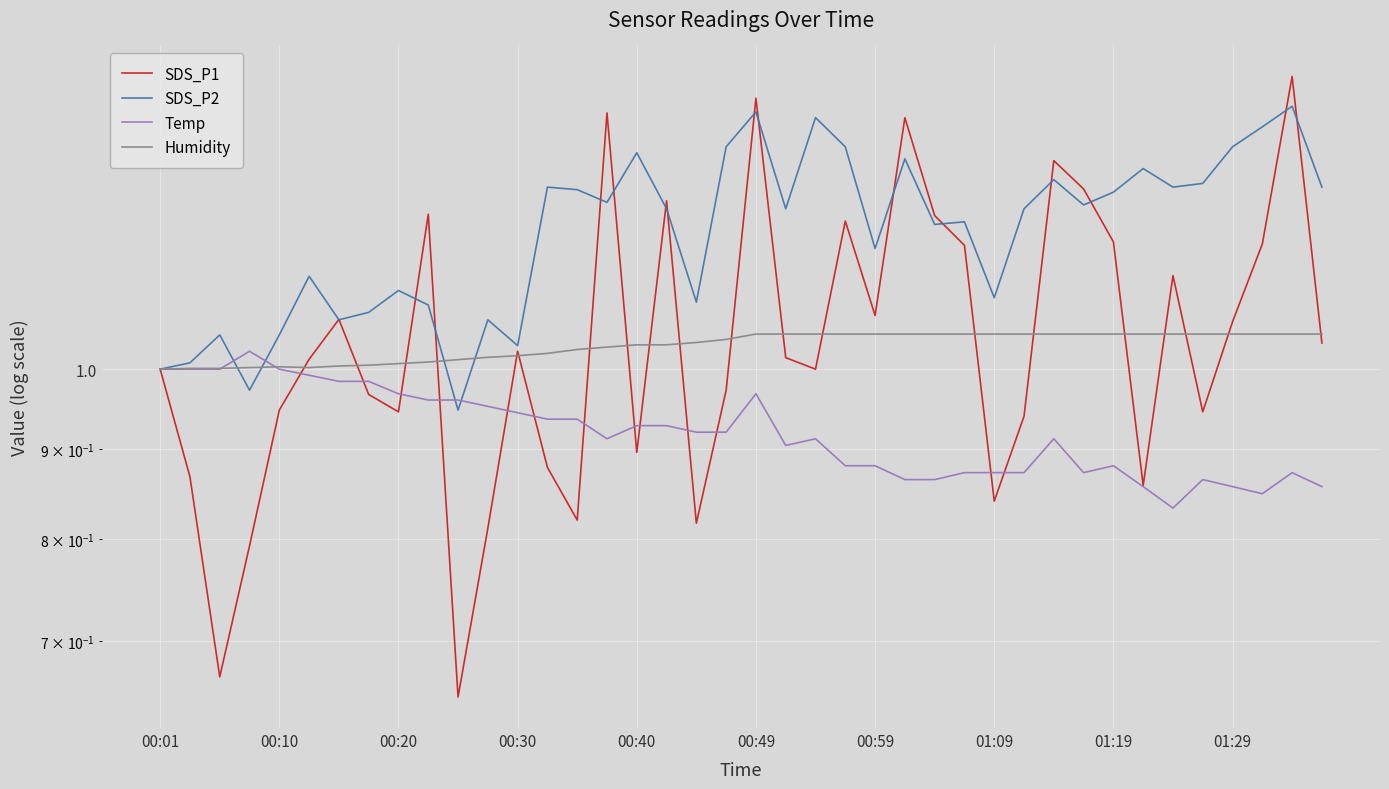

Which series ends up on top after the final intersection of SDS_P1 and Temp?

SDS_P1